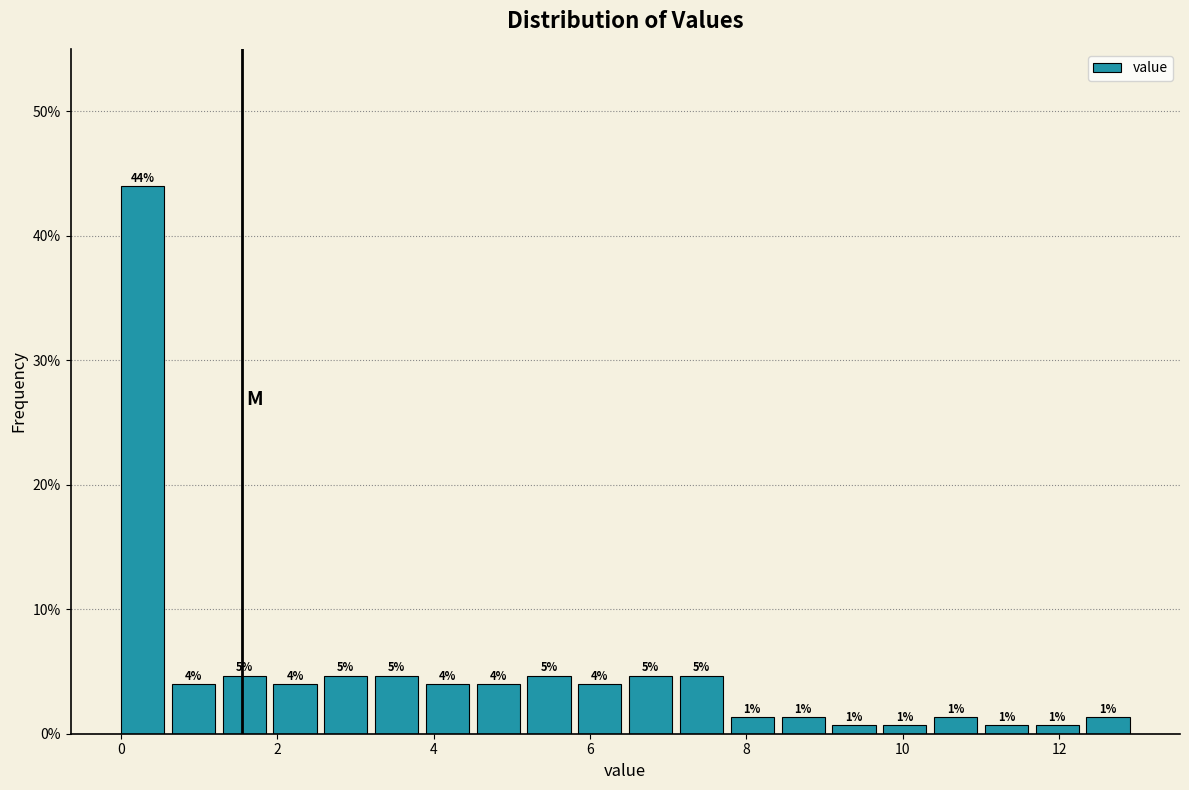

Read against the x-axis, roughly where is the centre of the tallest bar?

0.2